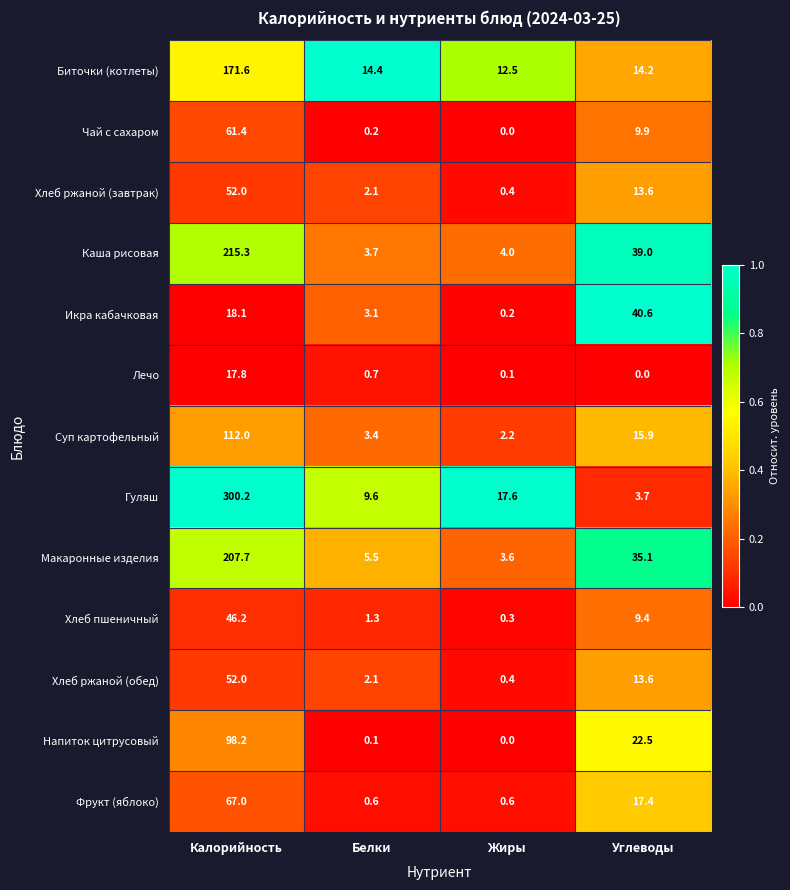

What is the greatest value displayed?

300.2